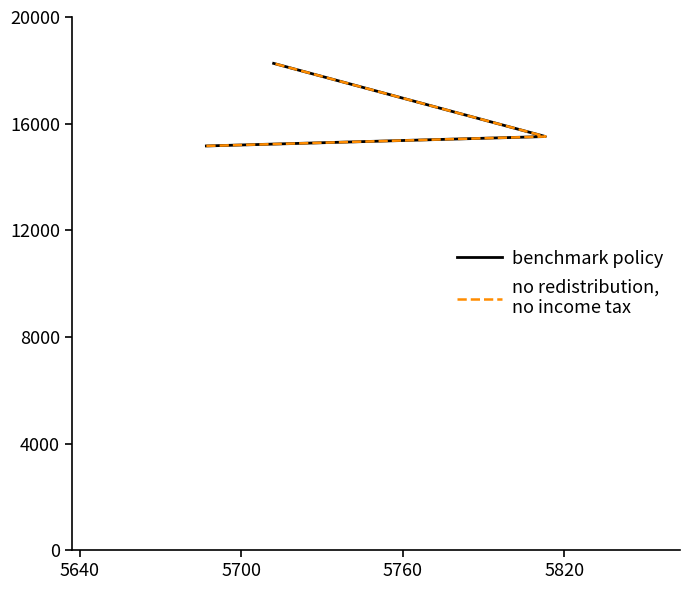

Which series has the largest total across all categories?

benchmark policy